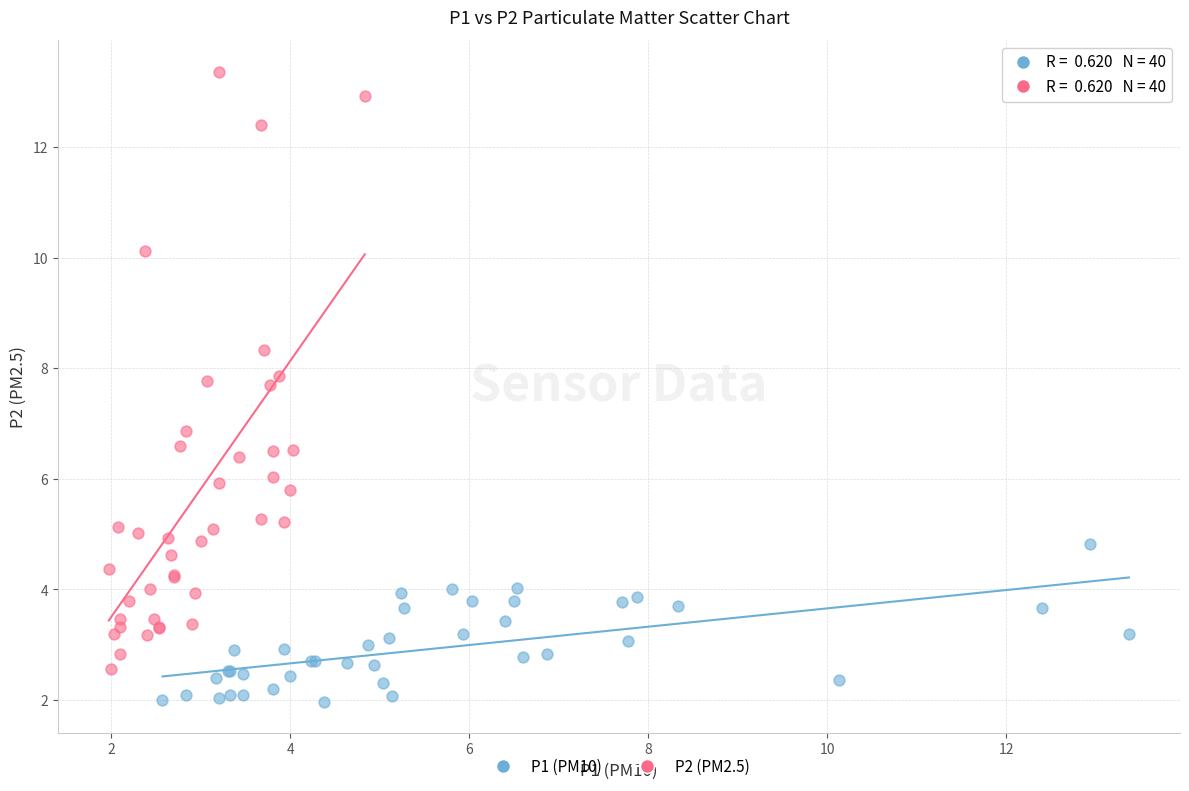

Which series contains the highest Y value?

P2 (PM2.5)